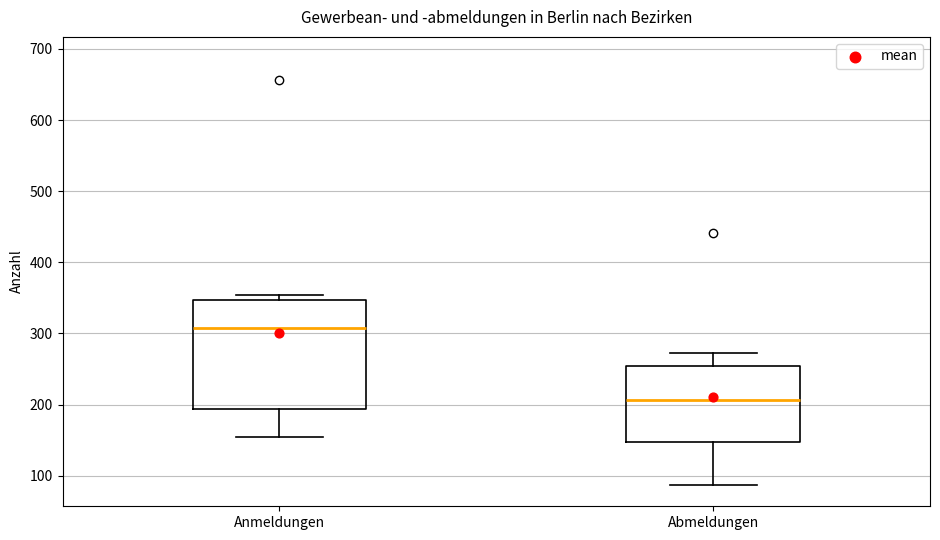

Where does the upper whisker of the box for Abmeldungen end on the y-axis? The values are not printed on the chart, so give them approximately, as read against the axis.

270